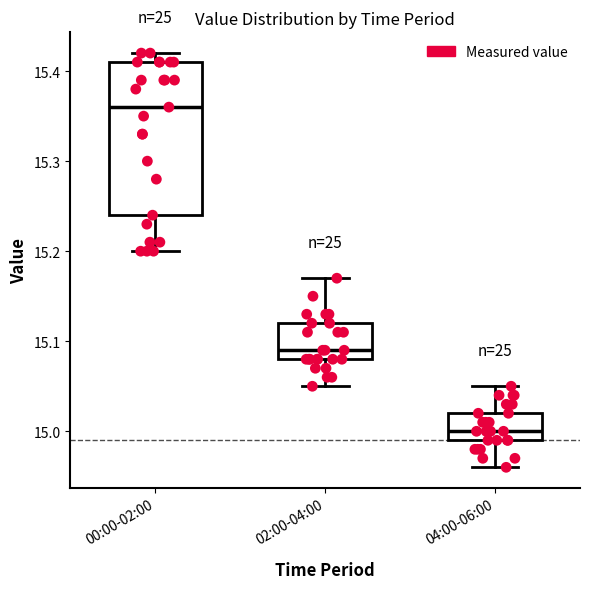

Comparing the boxes themselves (not the whiskers), which one is the tallest?

00:00-02:00